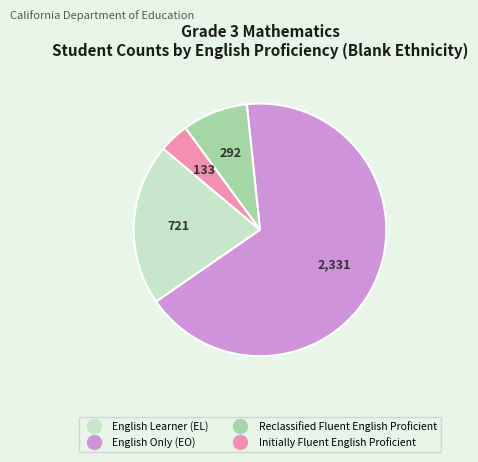

Approximately how many times larger is the value at English Learner (EL) compared to English Only (EO)?

0.3